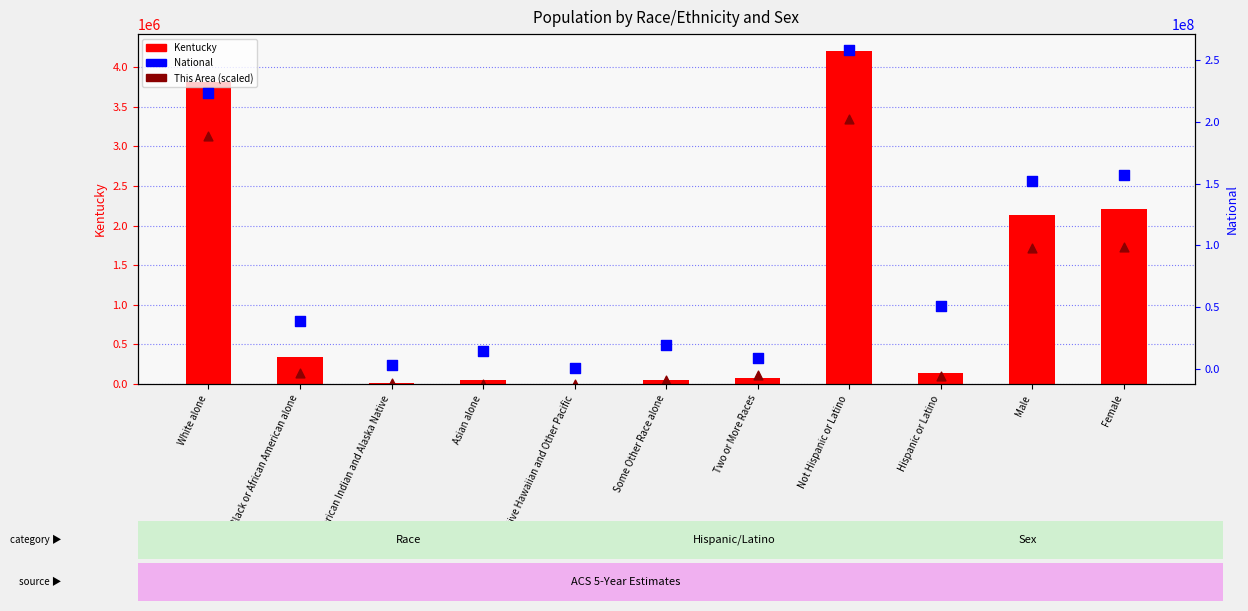

What are all the series names shown in the legend?

Kentucky, This Area (scaled), National